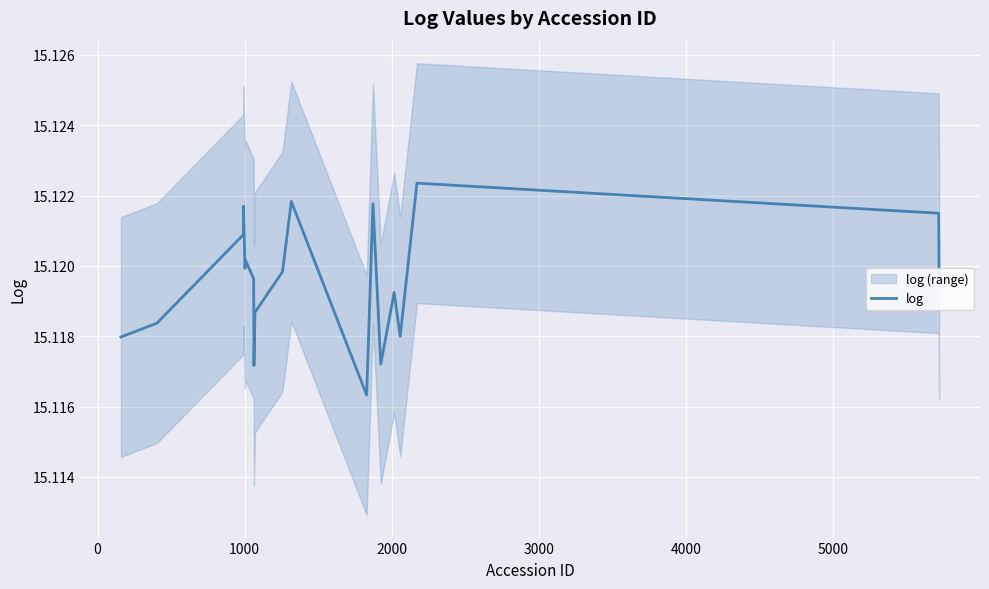

How many points are higher than both their immediate neighbors (excluding endpoints)?

6